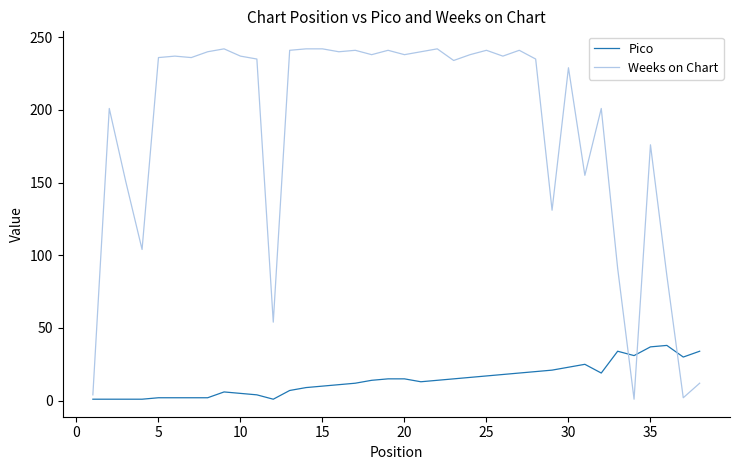

What is the difference between the second highest and minimum values in the Weeks on Chart series?

241